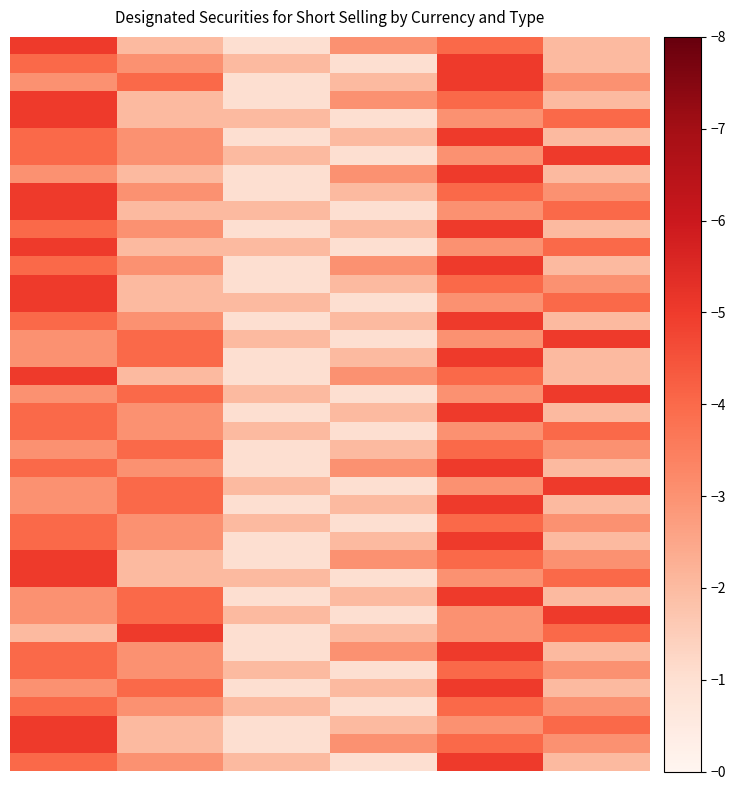

Count the number of categories in the chart.

6